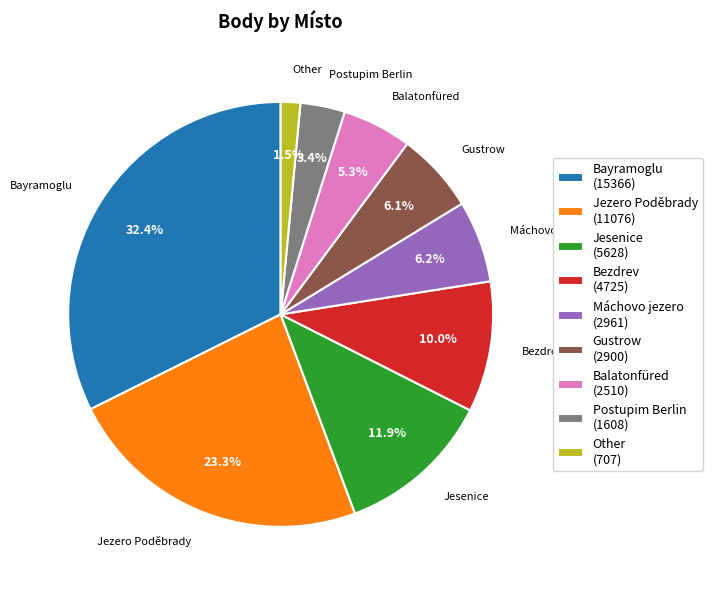

Count the number of slices in the pie.

9